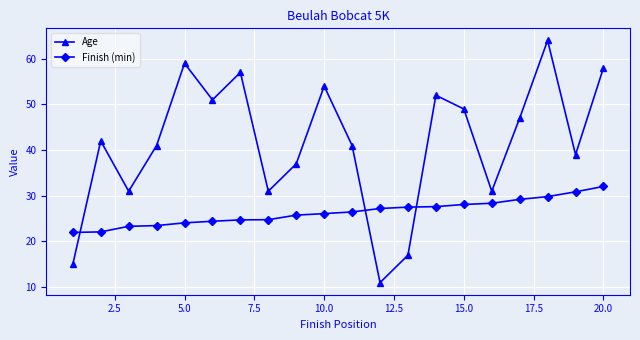

Which series has the largest total across all categories?

Age